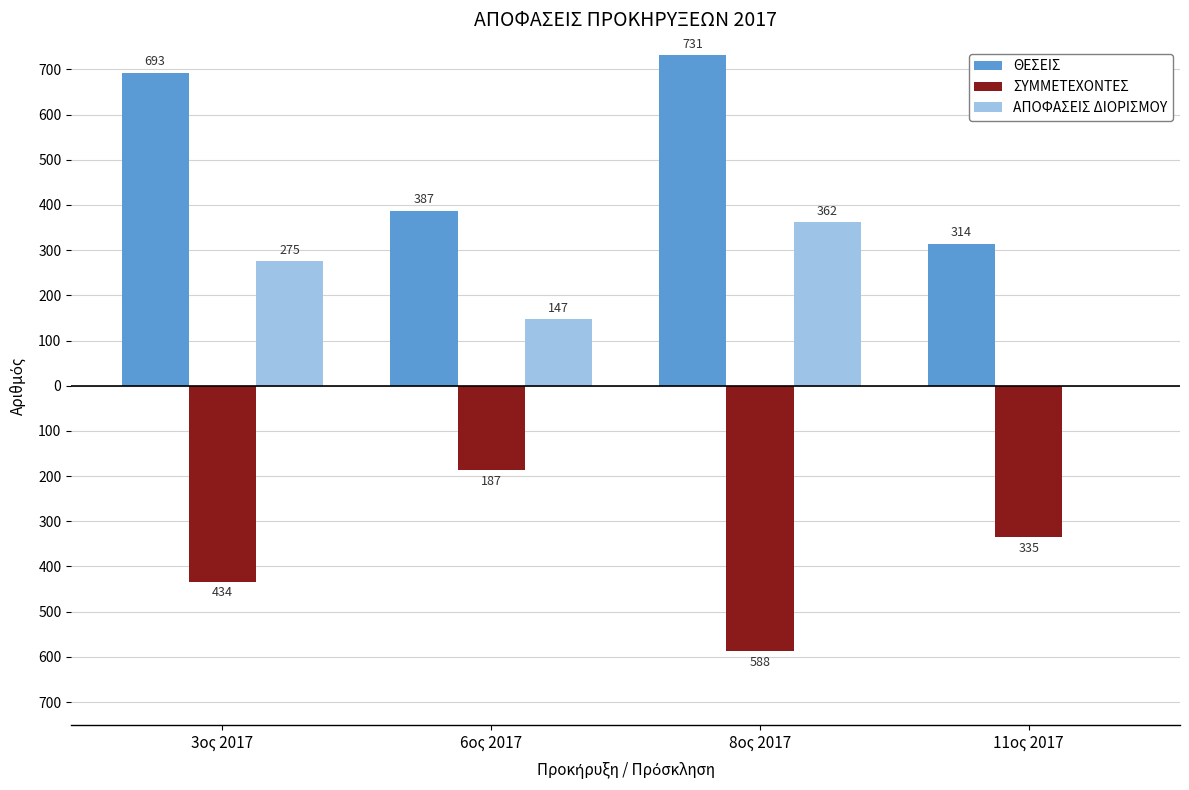

Are the bars grouped side by side (vs. stacked)?

Yes